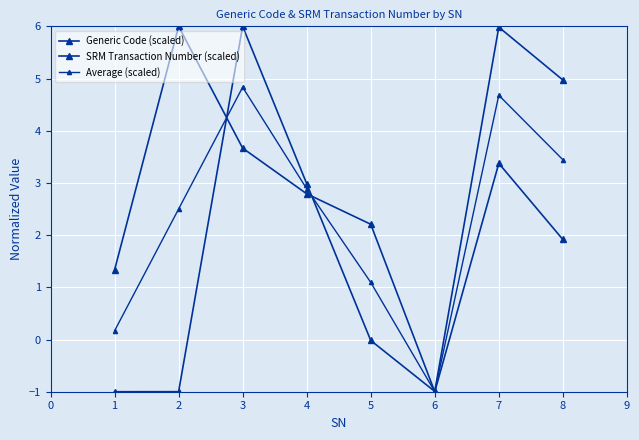

Is this an area chart (filled region under the line)?

No